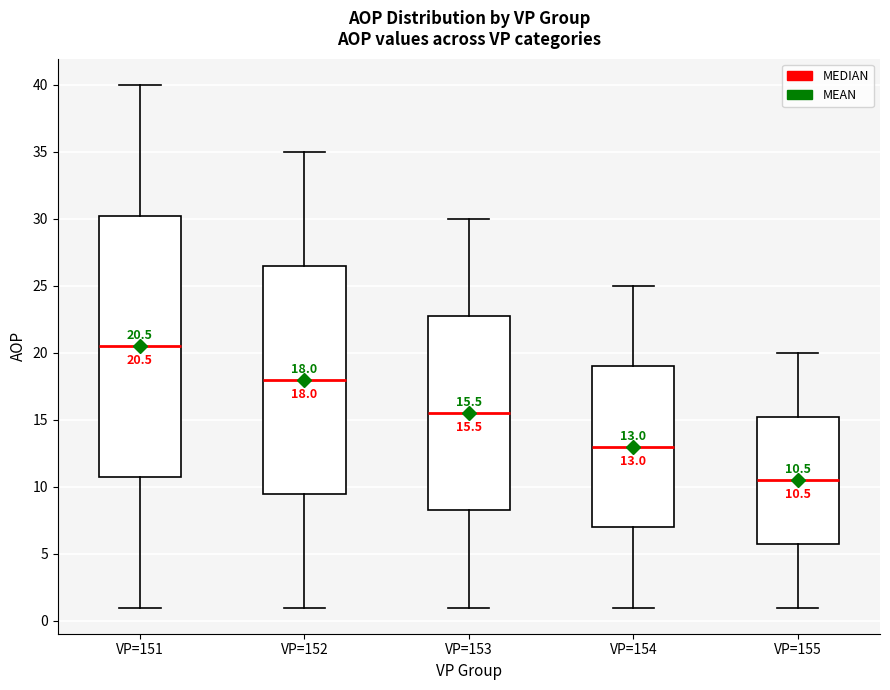

Which box is the tallest, from its lower edge to its upper edge?

VP=151